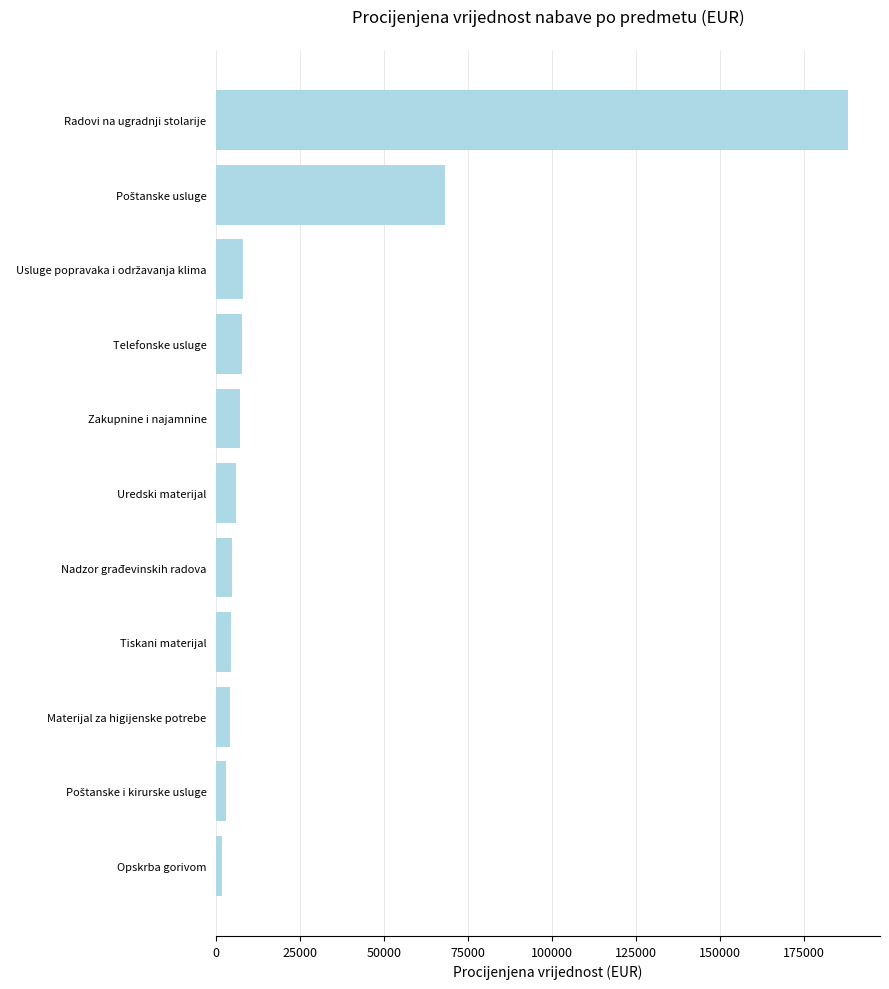

The value at Nadzor građevinskih radova is 4600. True or false?

True